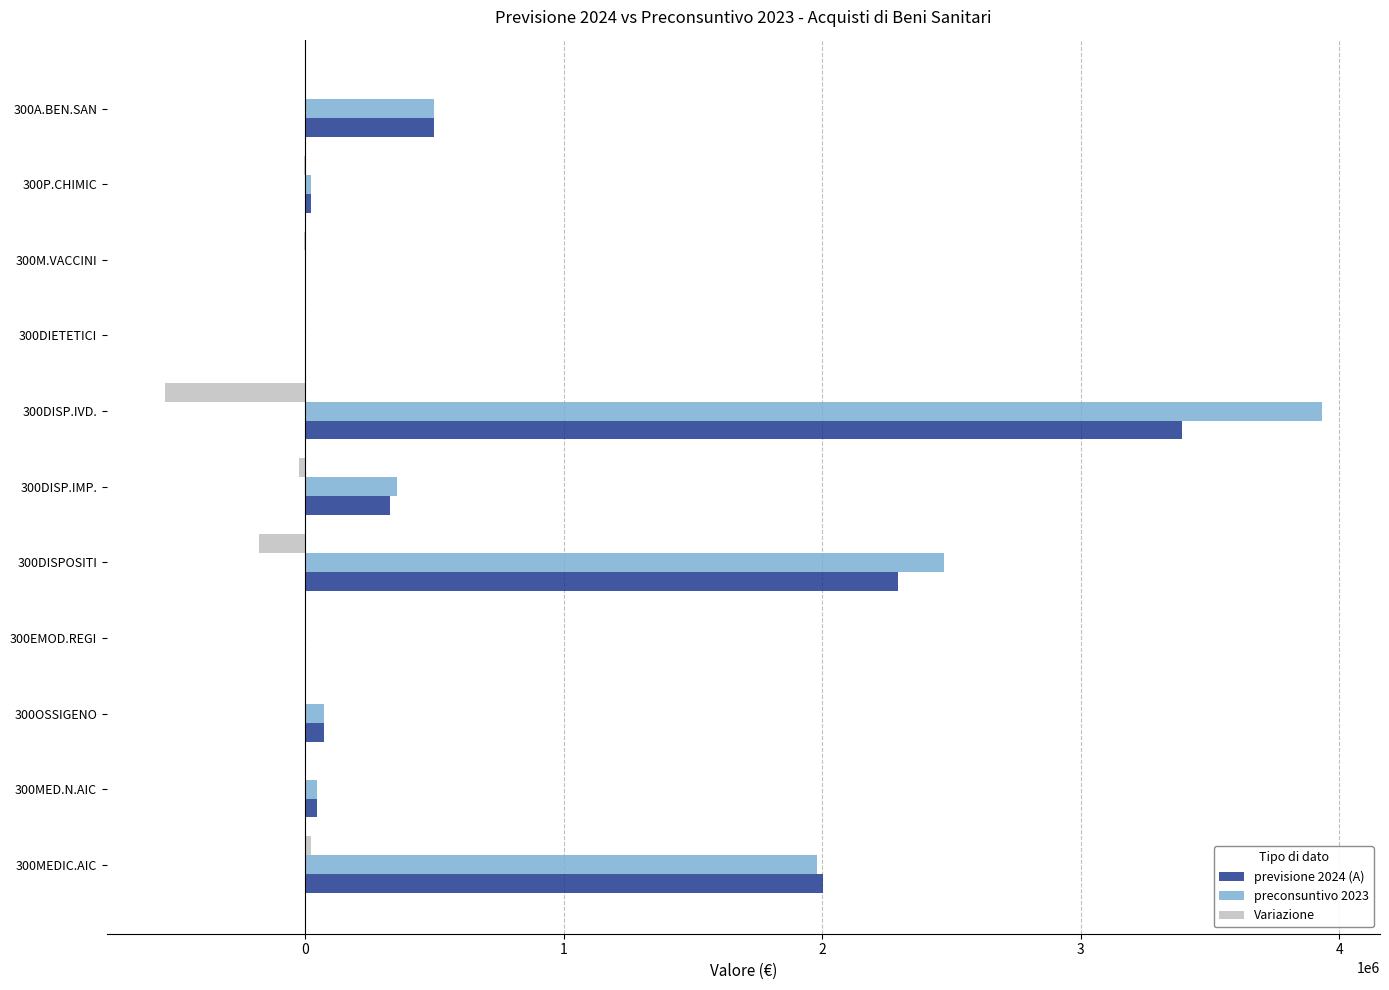

How many distinct data groups are displayed?

3